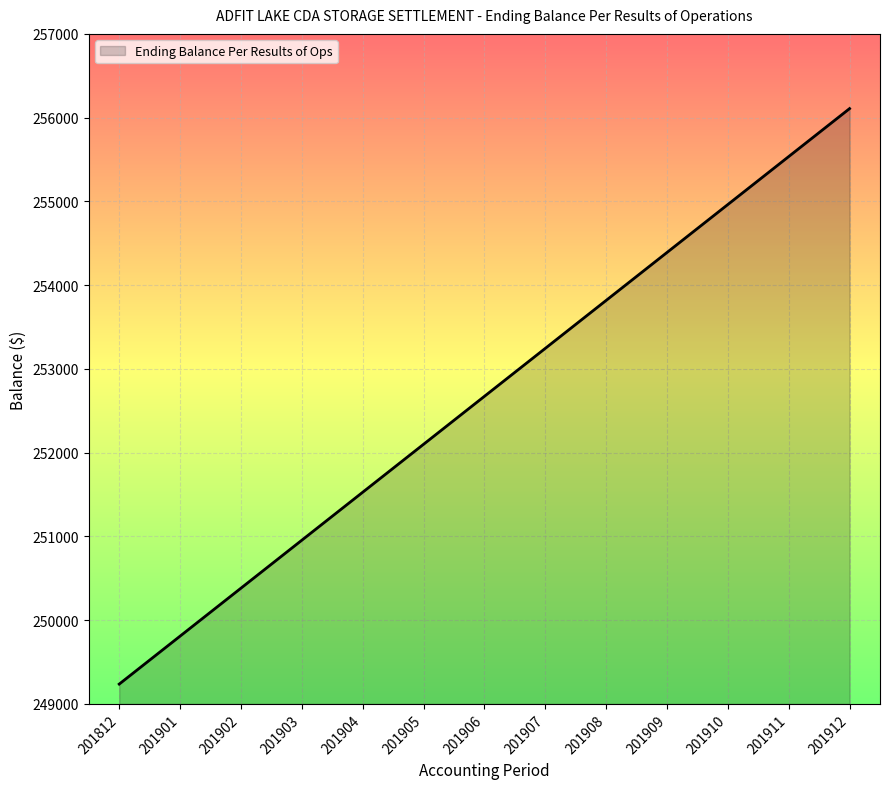

The chart shows a value of 74608.0 at 201903. True or false?

False